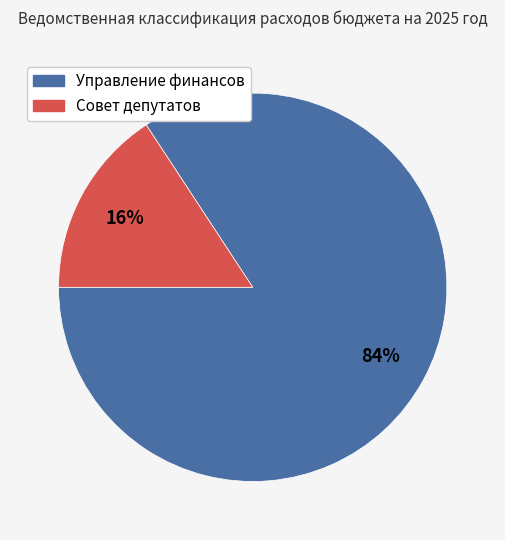

Is the sum of Совет депутатов and Управление финансов greater than half?

Yes